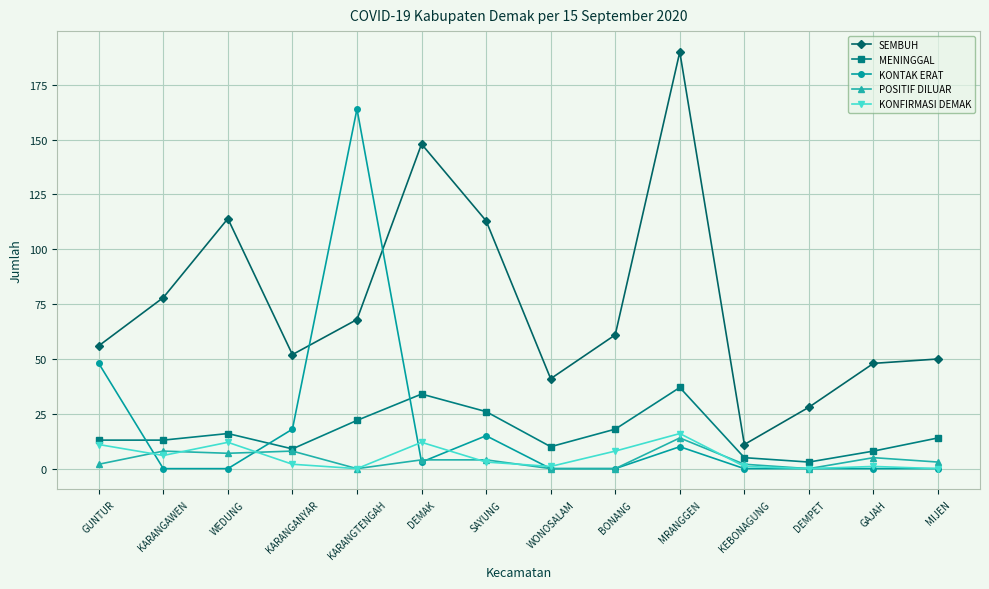

True or false: KONTAK ERAT has a value of 3 at DEMAK.

True